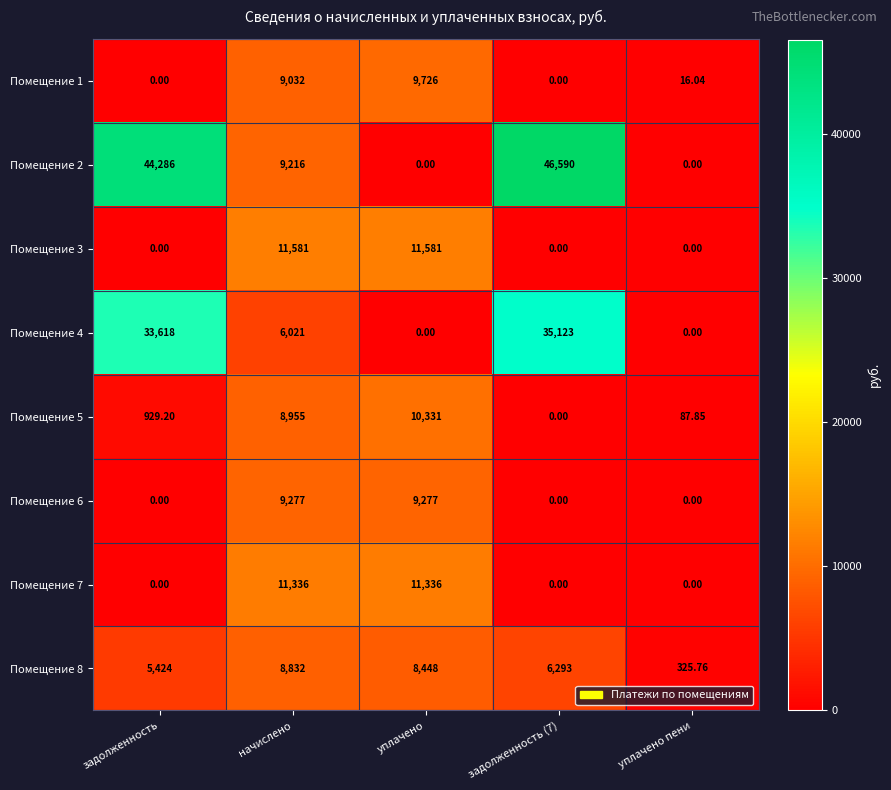

How many distinct data groups are displayed?

8